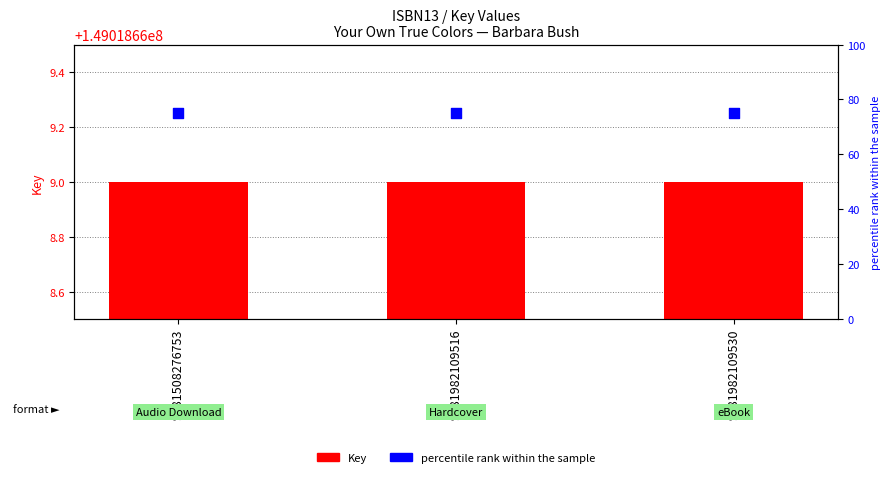

Which series contains the lowest Y value?

percentile rank within the sample